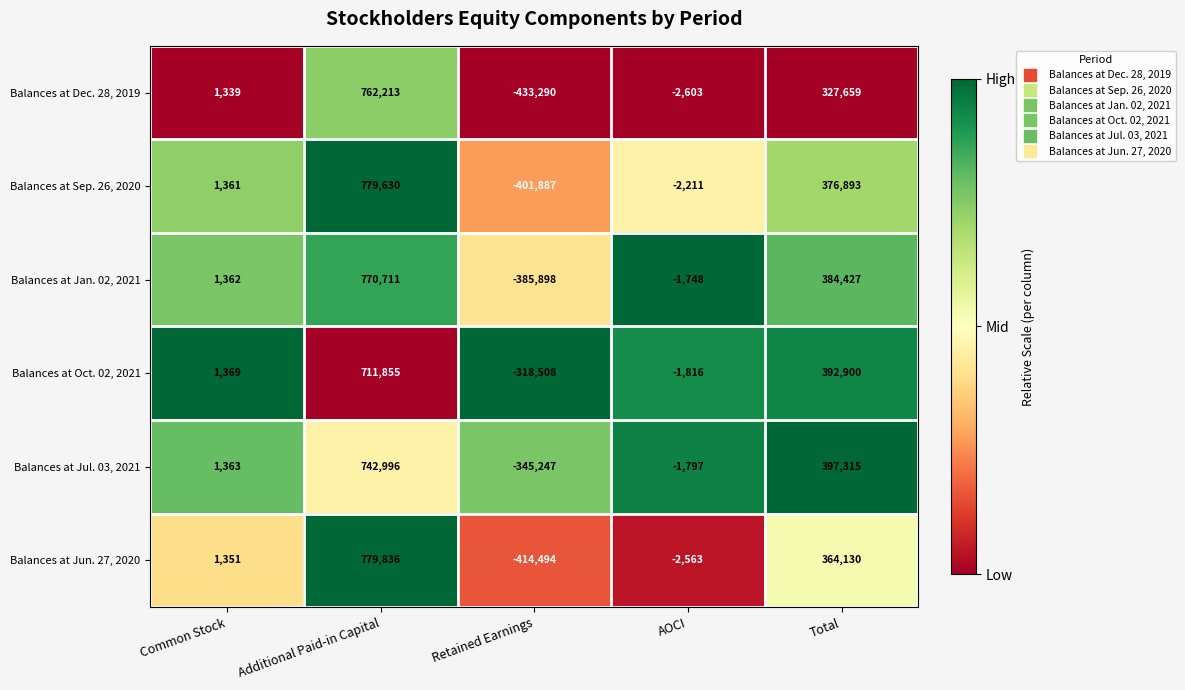

What is the difference between the highest and lowest values at AOCI?

855